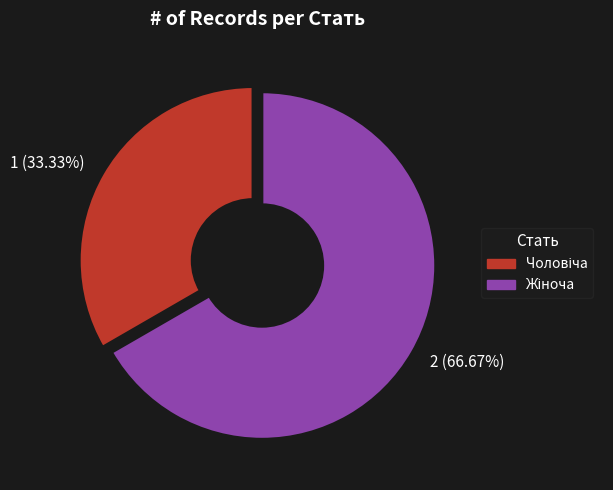

How many slices are in this pie chart?

2